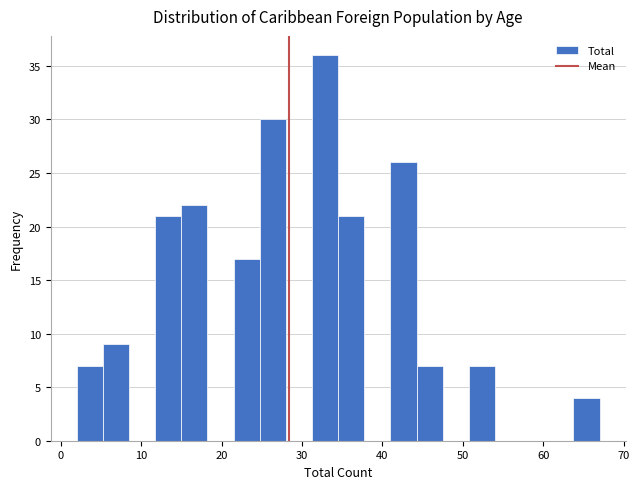

Around what value on the x-axis is the tallest bar? Give the approximate position of its centre, as read against the axis.

33